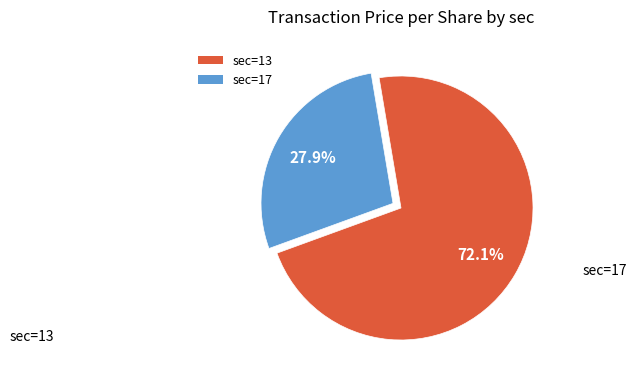

Is there a majority slice in this chart?

Yes